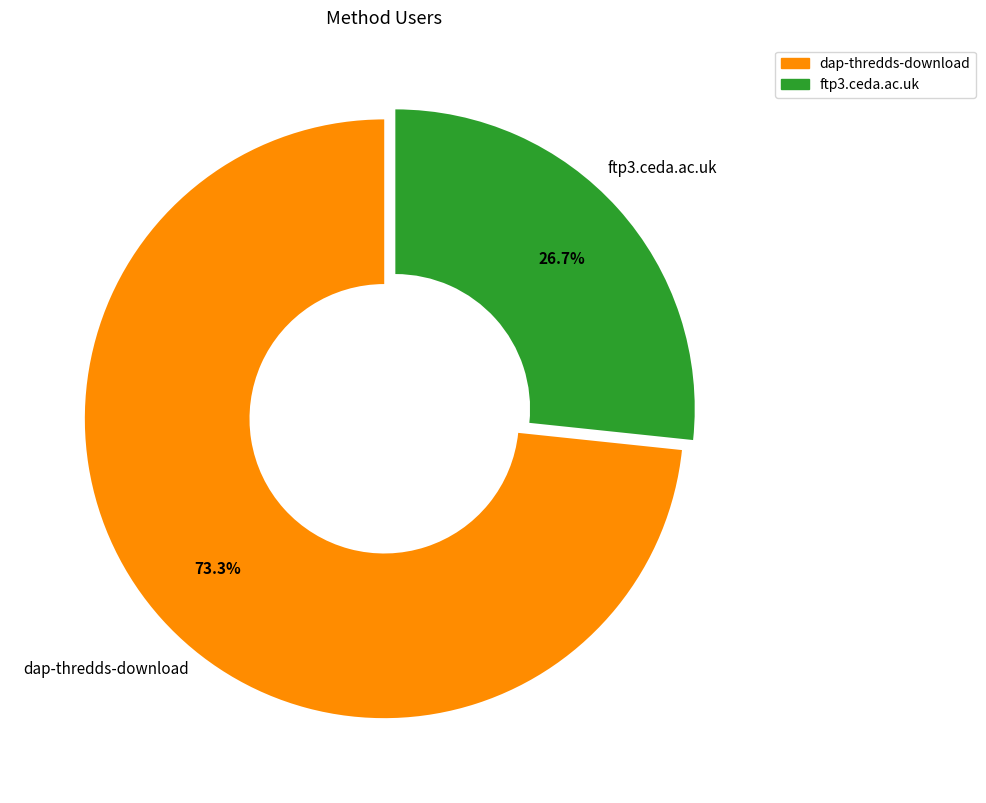

How many slices are in this pie chart?

2